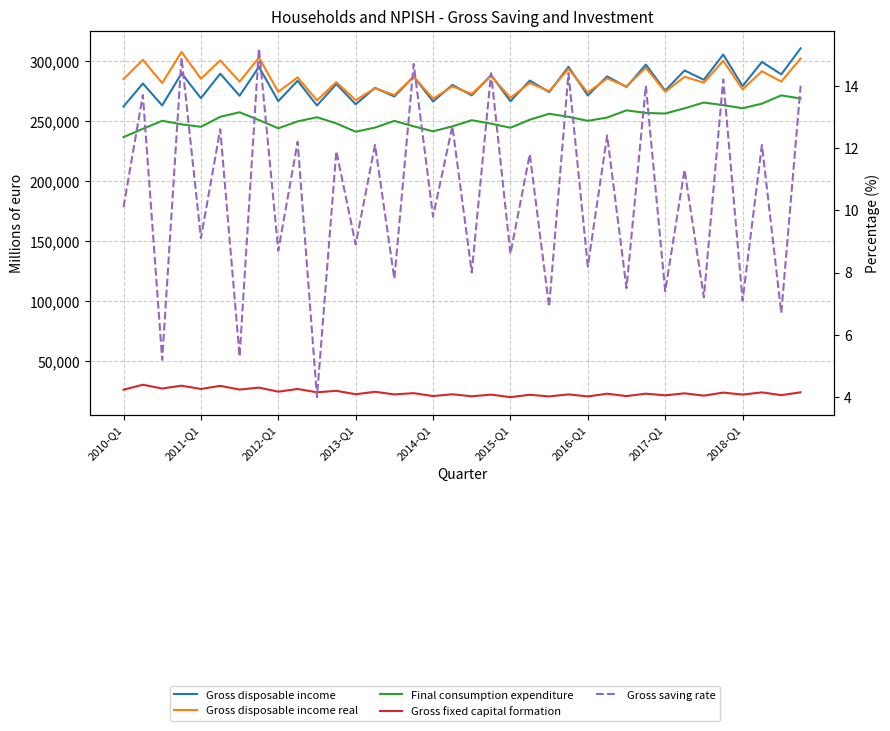

True or false: Gross disposable income real and Gross saving rate intersect in this chart.

False